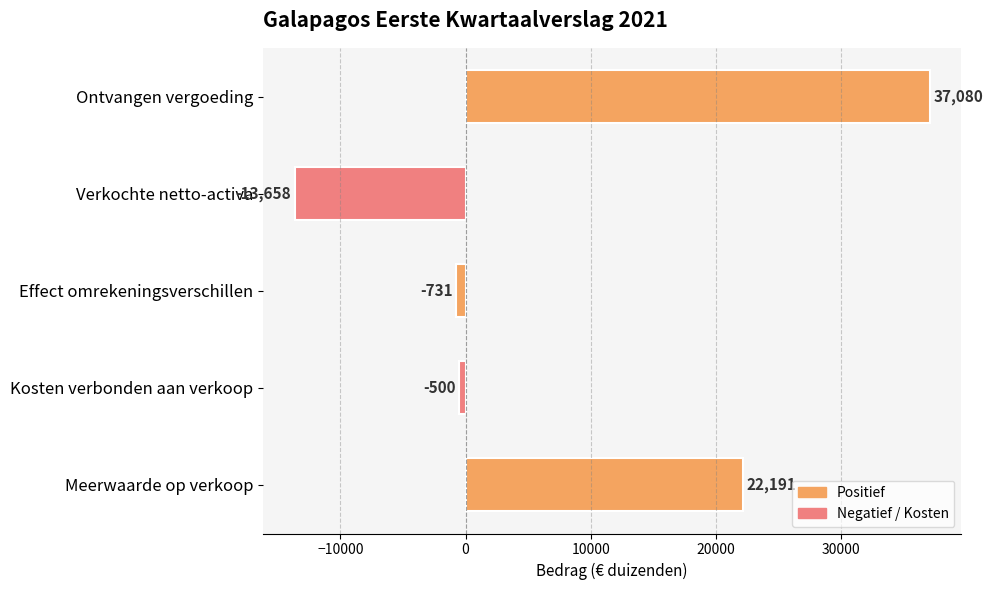

What is the sum of all values?

44382